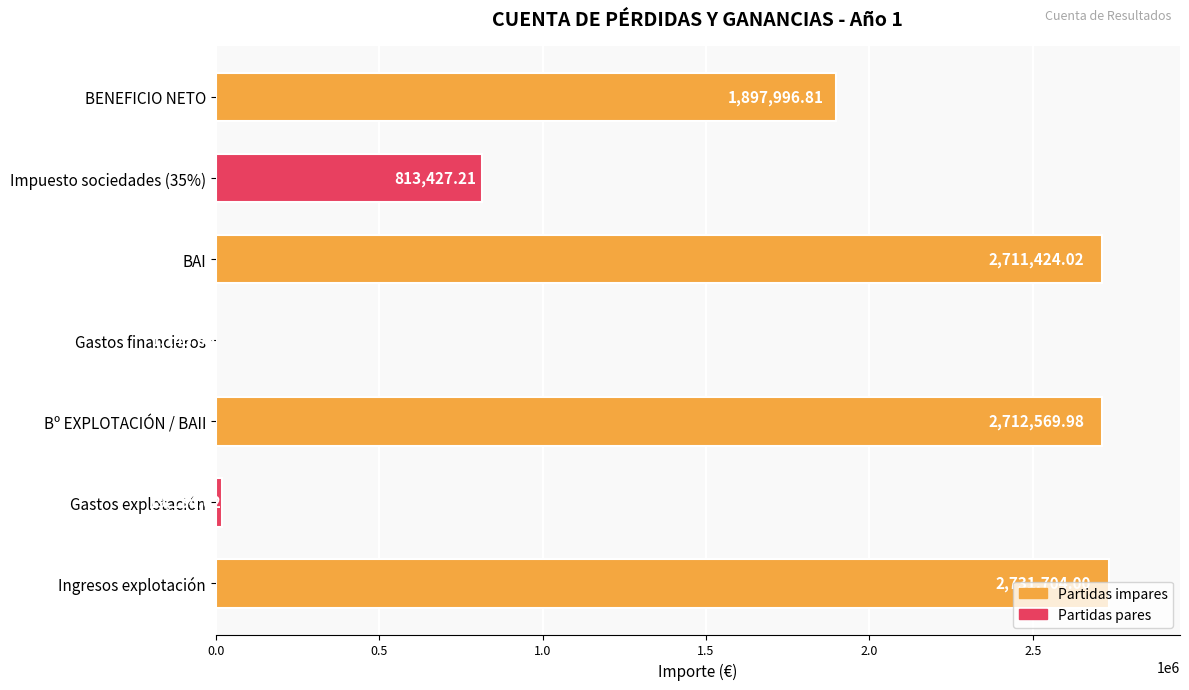

What is the change in value from Gastos explotación to BENEFICIO NETO?

+1878862.8